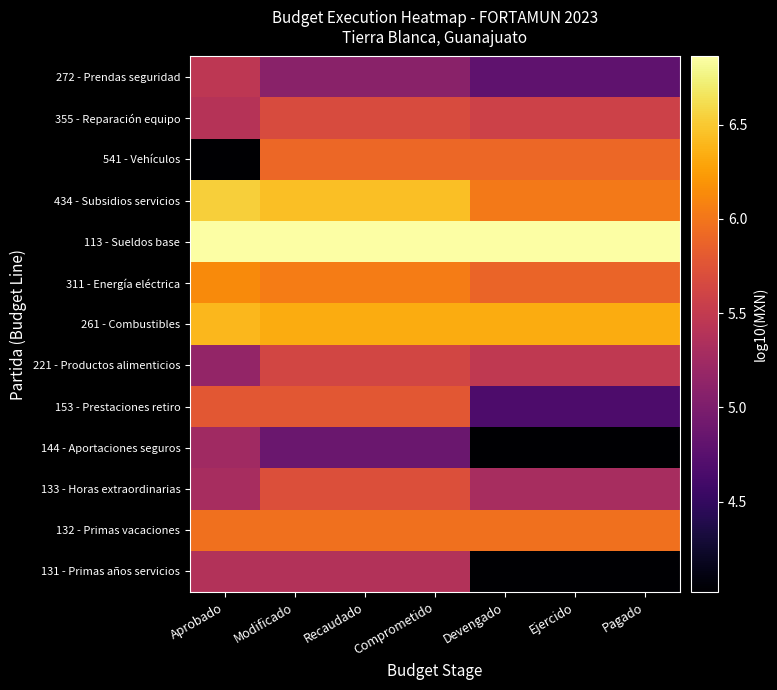

Between Pagado and Devengado, which is larger?

Pagado